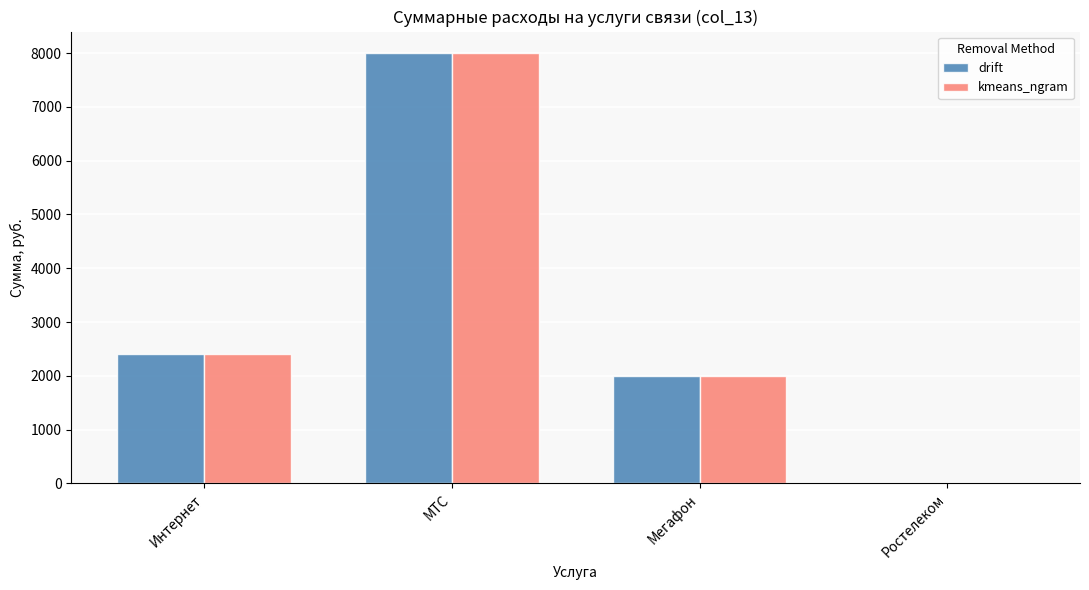

Count the number of categories in the chart.

4